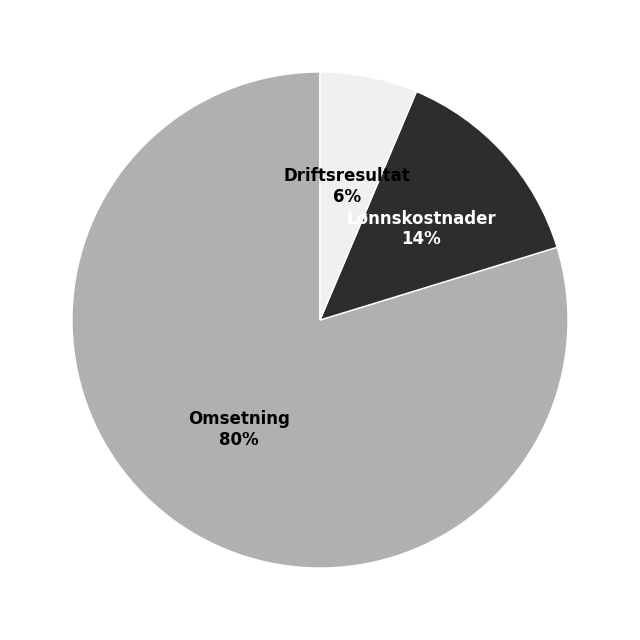

To the nearest percent, what is the average slice percentage?

33%